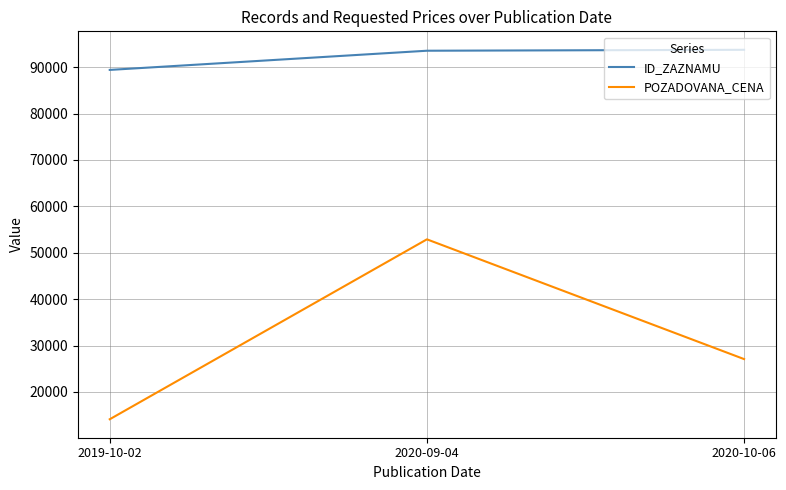

What is the difference between the maximum and minimum values in the ID_ZAZNAMU series?

4334